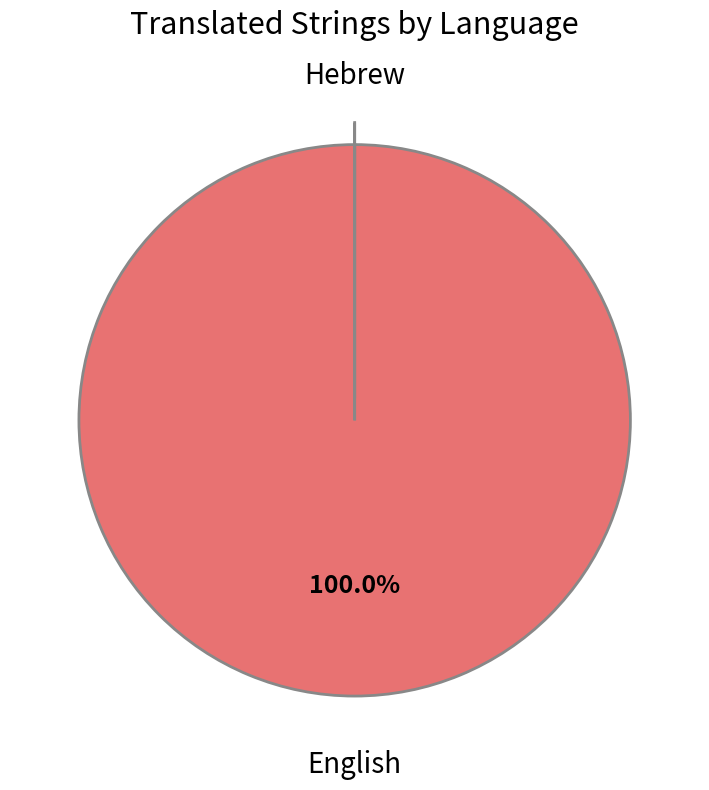

Which category has the biggest portion of the pie?

English